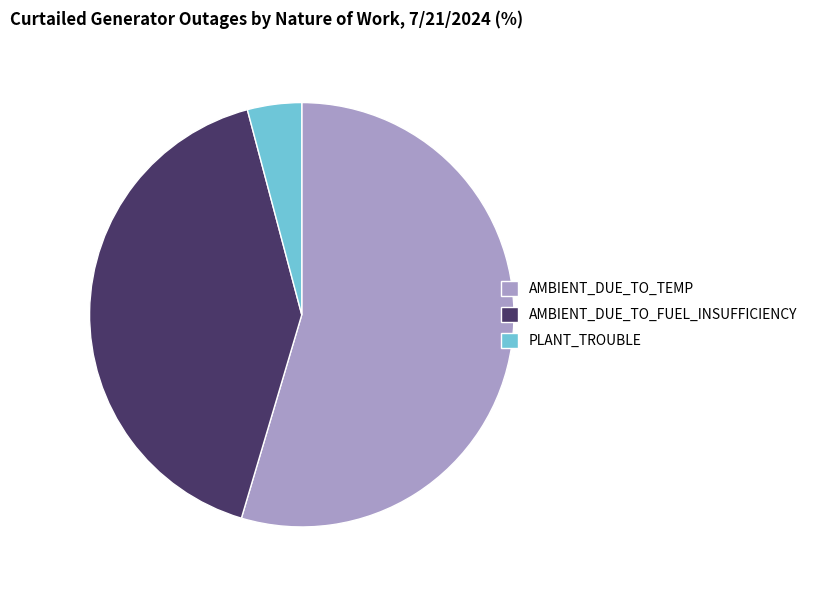

Between AMBIENT_DUE_TO_FUEL_INSUFFICIENCY and AMBIENT_DUE_TO_TEMP, which is larger?

AMBIENT_DUE_TO_TEMP